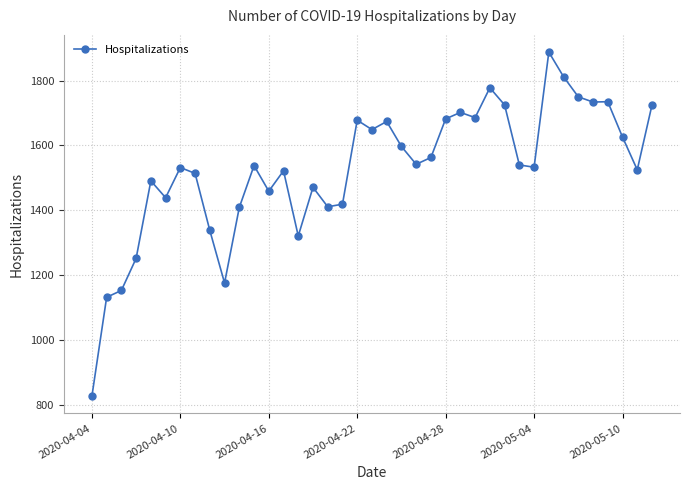

What is the maximum value shown in the chart?

1888